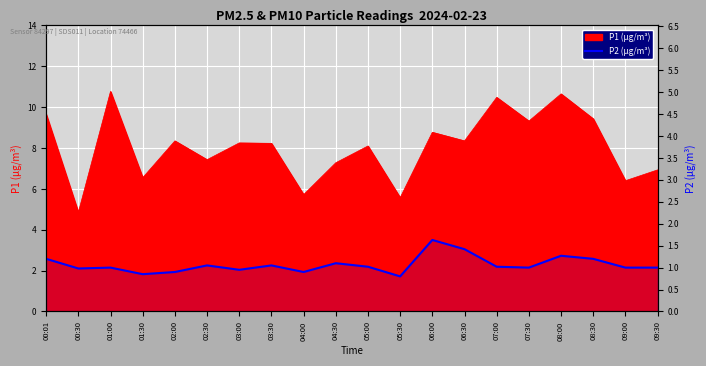

What is the smallest value displayed?

0.8